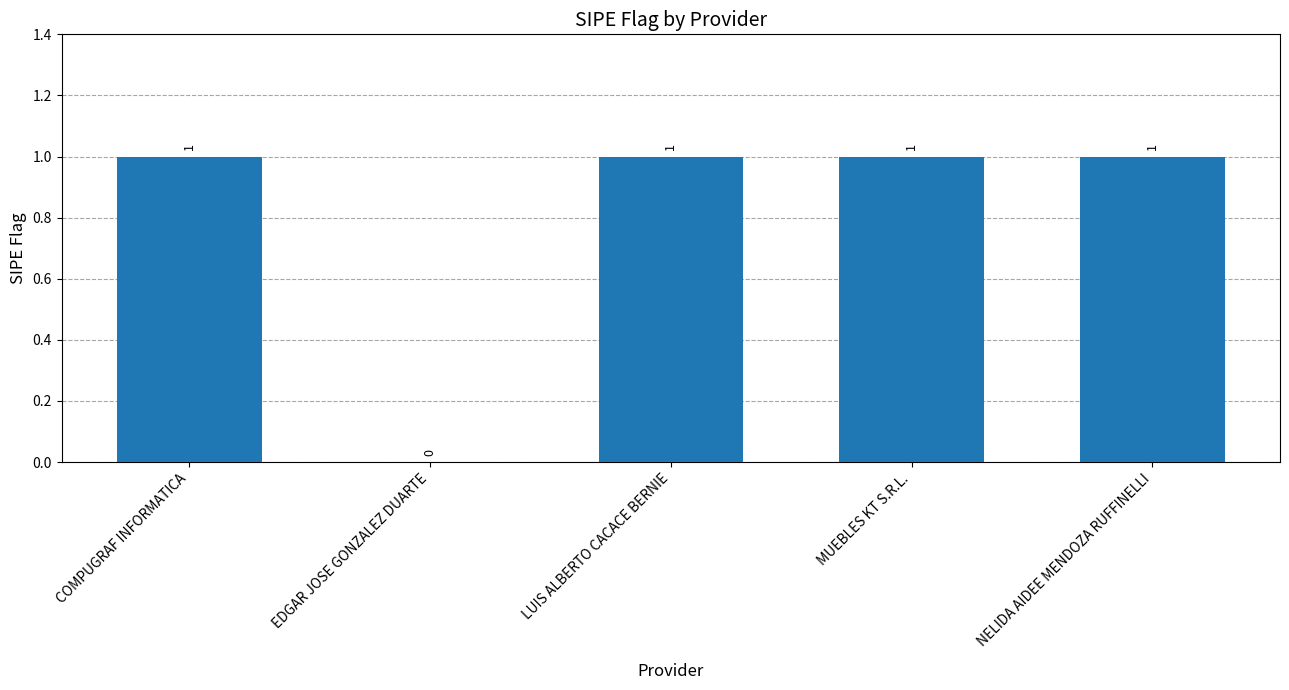

What is the ratio of the value at NELIDA AIDEE MENDOZA RUFFINELLI to the value at LUIS ALBERTO CACACE BERNIE?

1.0